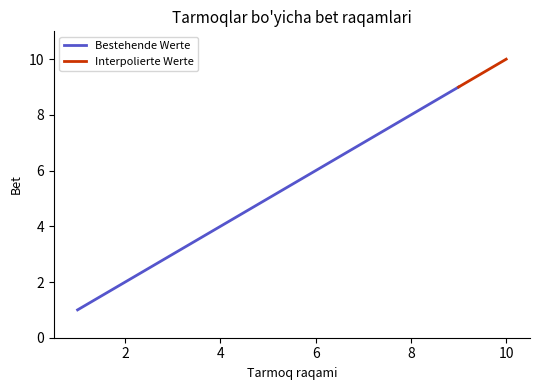

Rank the categories by value from highest to lowest.

10, 9, 8, 7, 6, 5, 4, 3, 2, 1